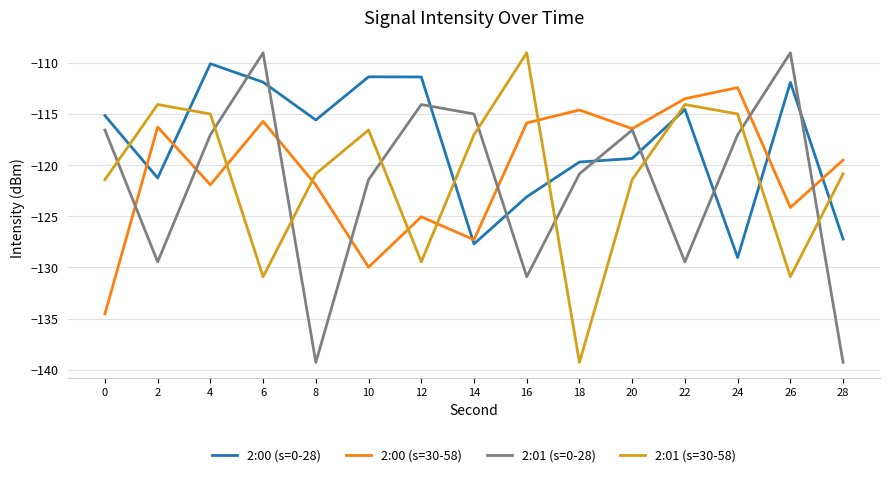

Between 12 and 14, which series saw the biggest shift?

2:00 (s=0-28)